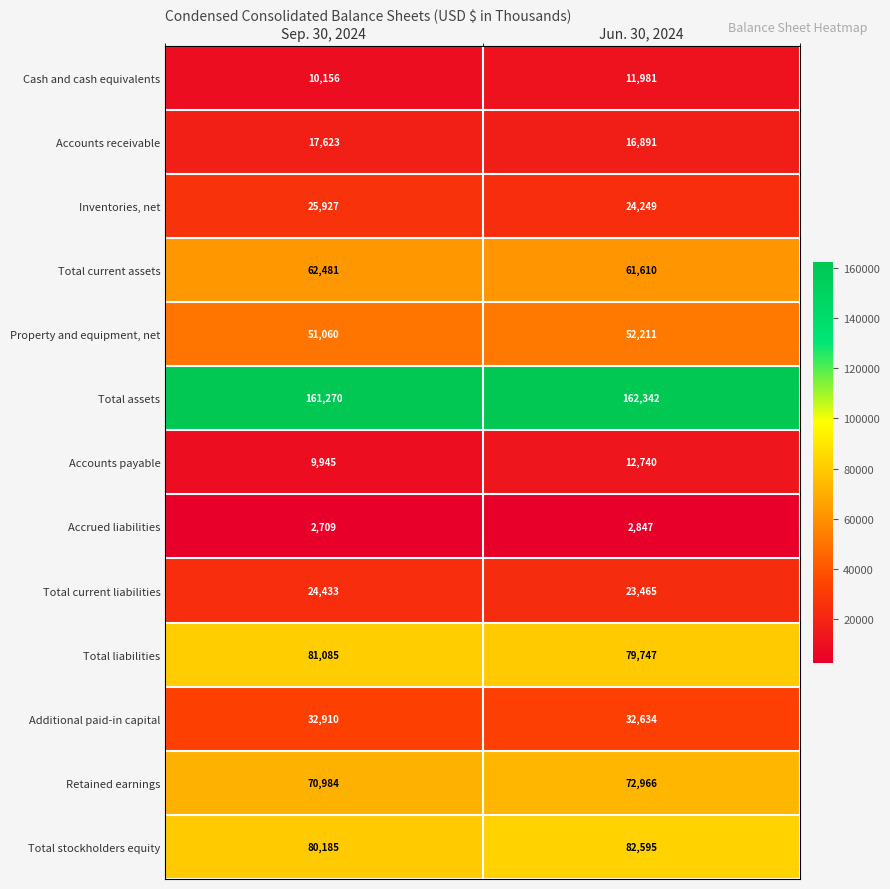

What is the difference between the Additional paid-in capital values at Sep. 30, 2024 and Jun. 30, 2024?

276